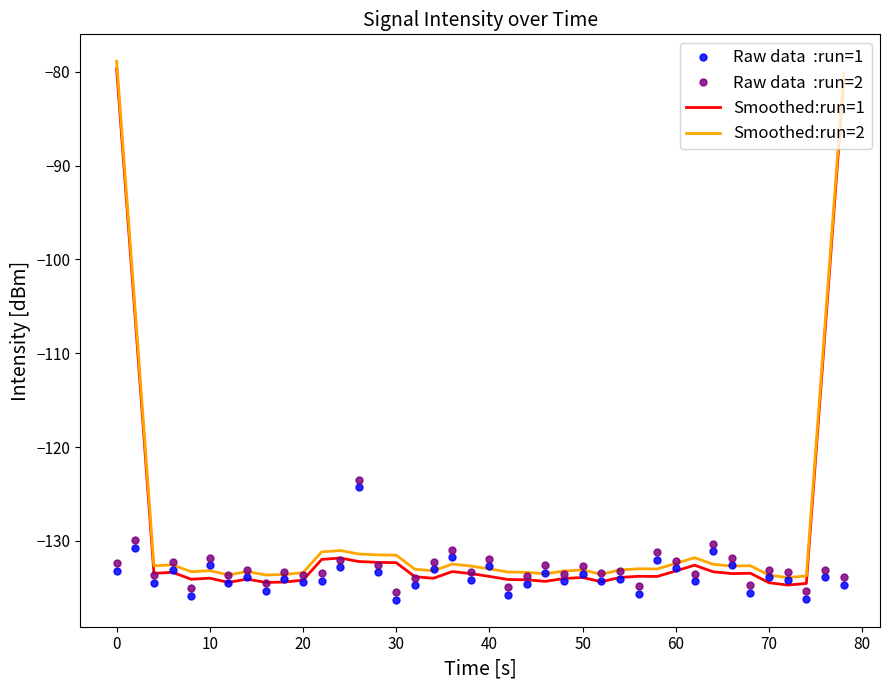

What is the greatest value displayed?

-78.9